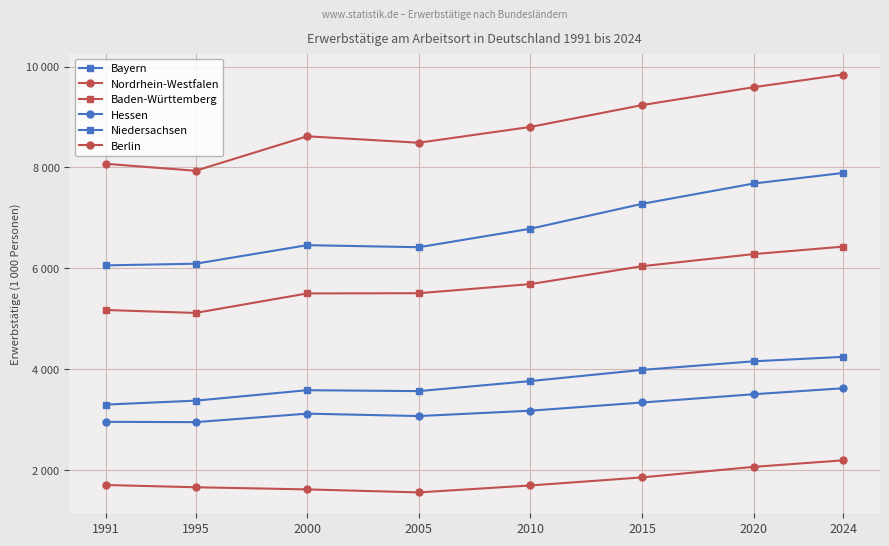

Is this an area chart (filled region under the line)?

No